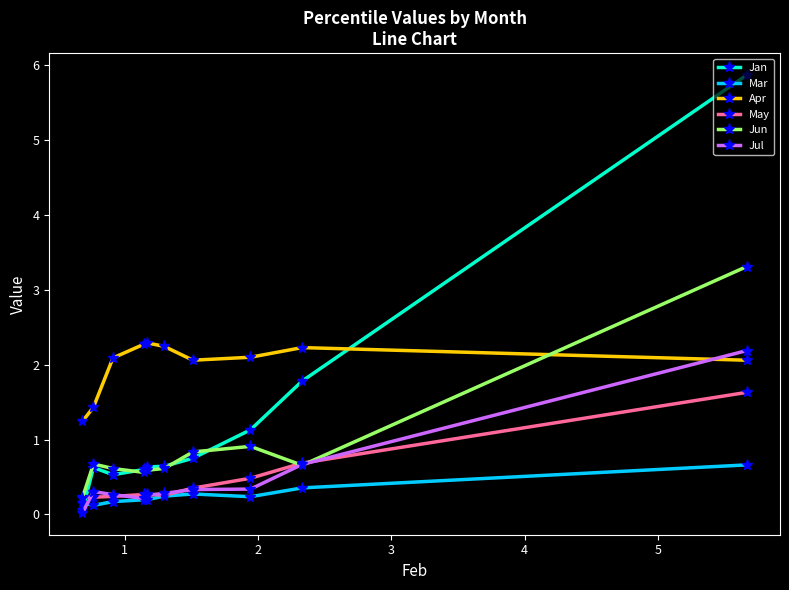

True or false: Mar has a value of 0.1 at 5.

False